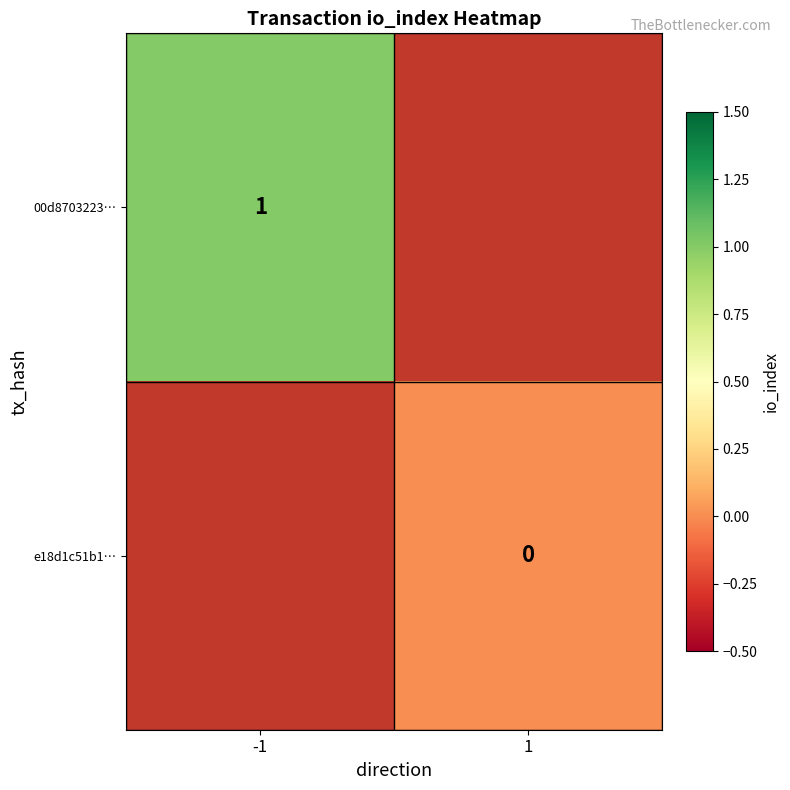

How many categories are shown in the chart?

2